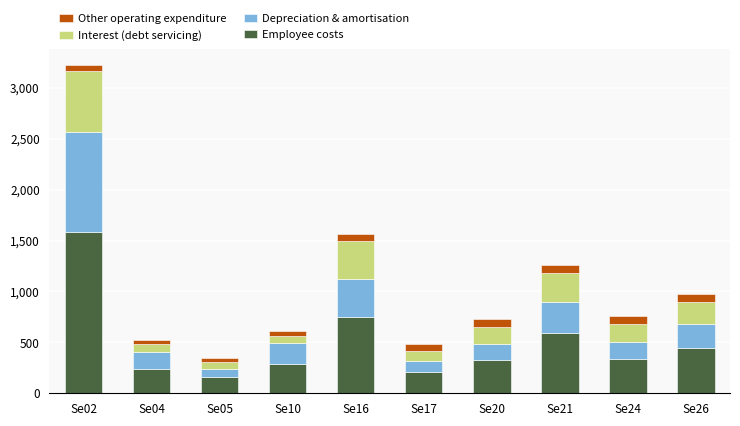

What is the difference between the maximum and minimum values in the Employee costs series?

1424